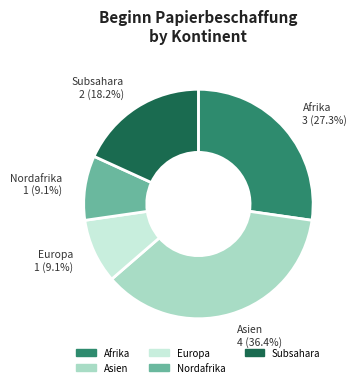

Is there any slice that represents more than half of the pie?

No